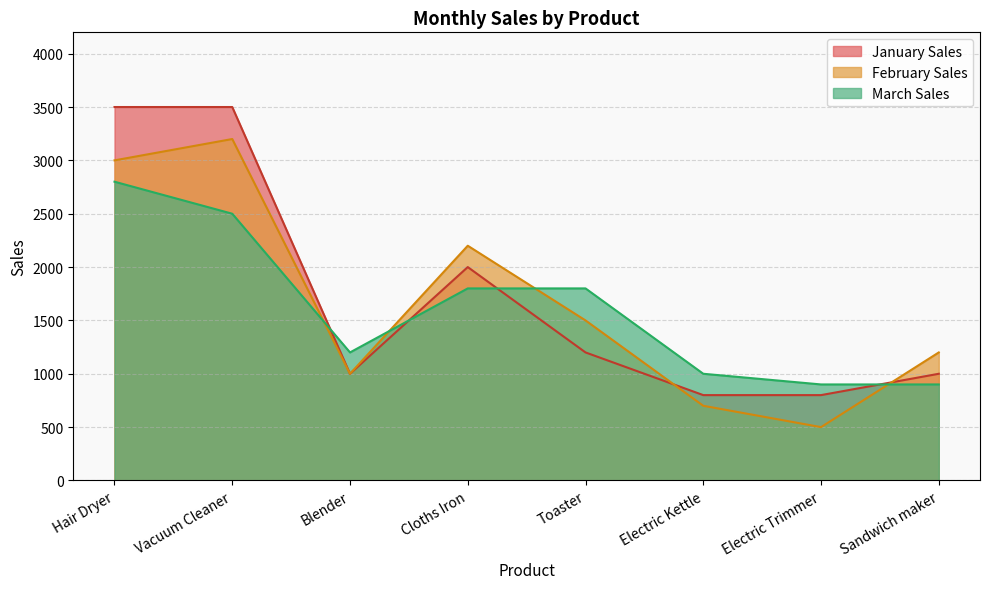

Is it true that January Sales equals 361 at Toaster?

False